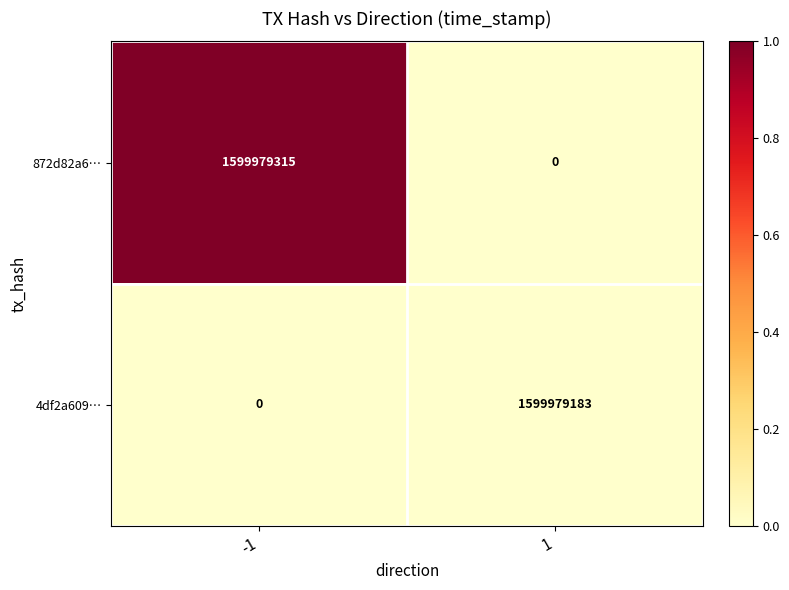

Which series has the widest spread of values?

872d82a6…